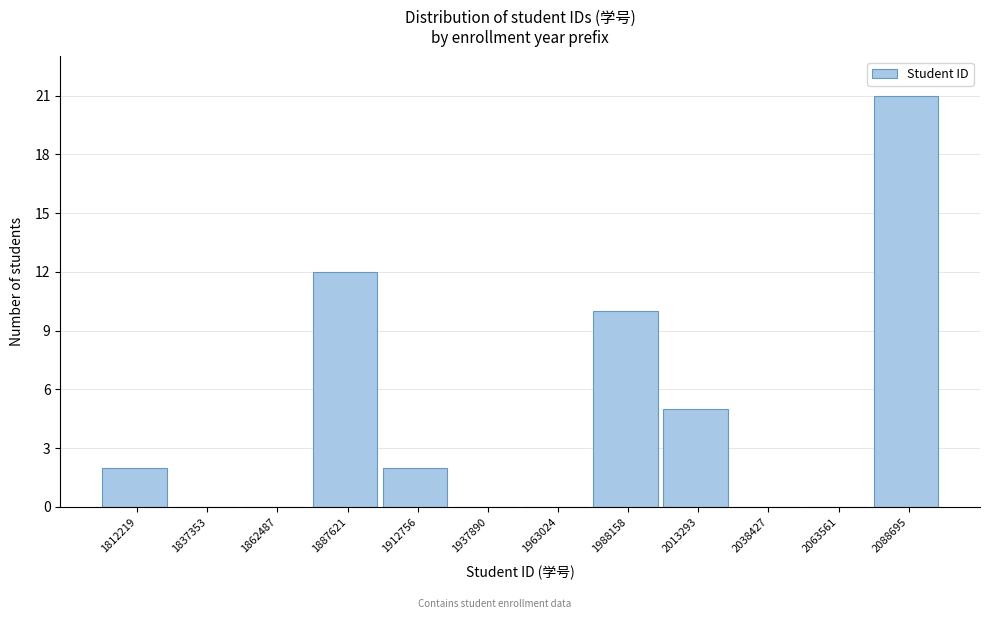

Reading left to right, list all the values displayed in this chart.

1812219=2	1837353=0	1862487=0	1887621=12	1912756=2	1937890=0	1963024=0	1988158=10	2013293=5	2038427=0	2063561=0	2088695=21